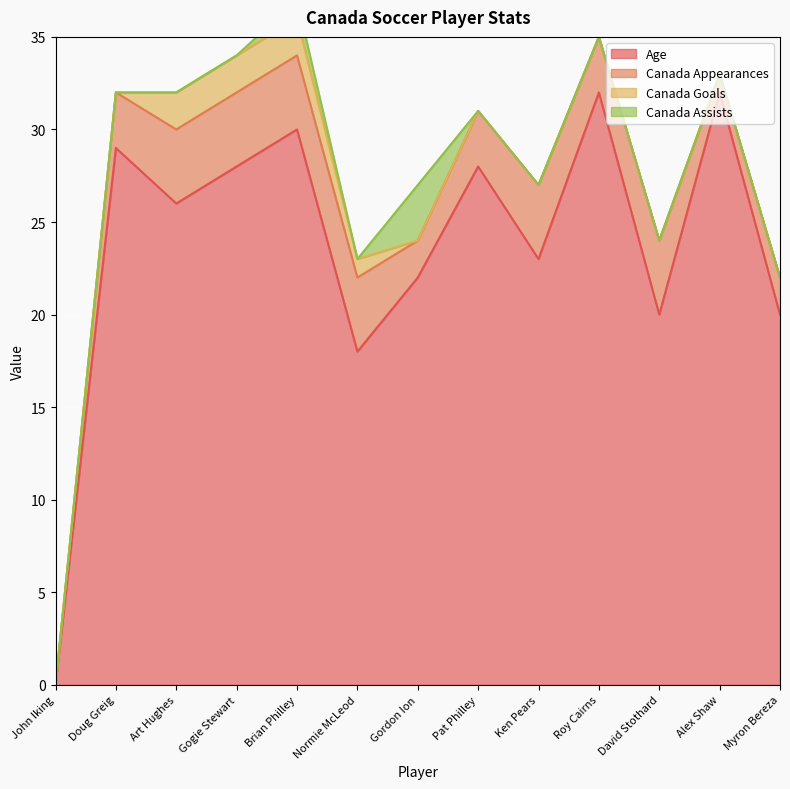

True or false: Canada Assists has more than 0 interior local peaks.

True